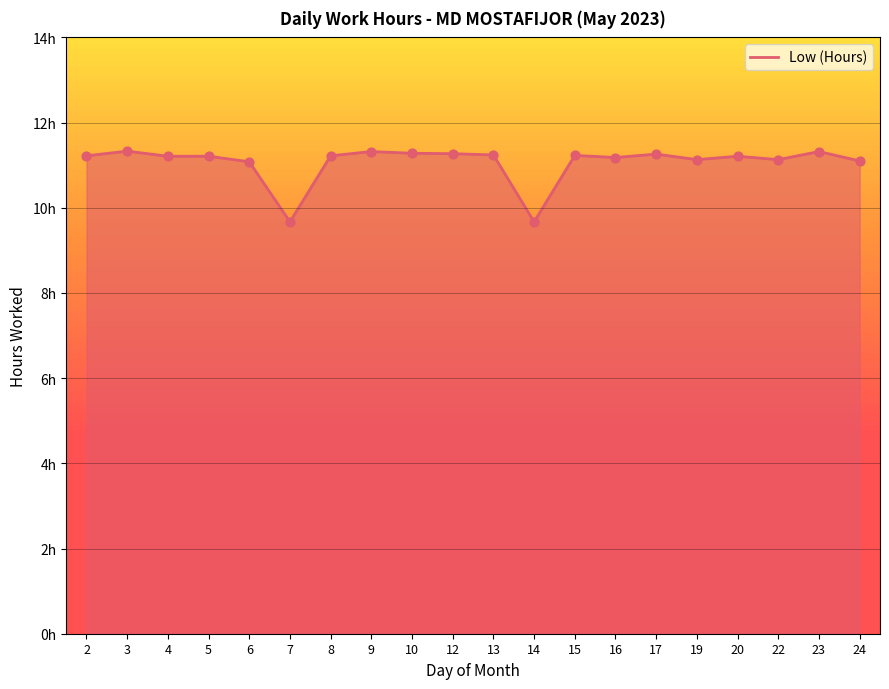

What is the ratio of the value at 19 to the value at 8?

1.0